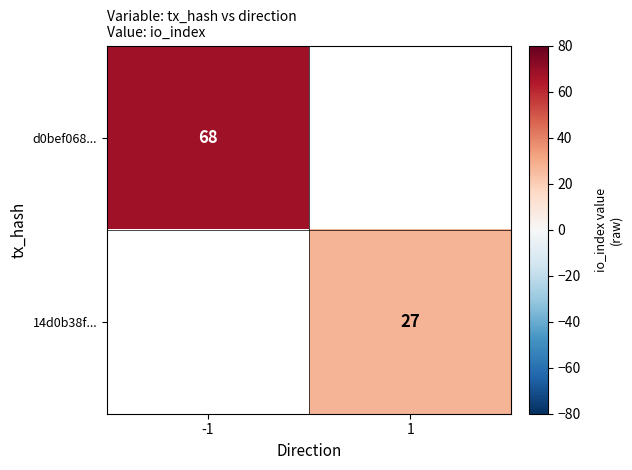

The d0bef068... series shows 43 at -1. True or false?

False